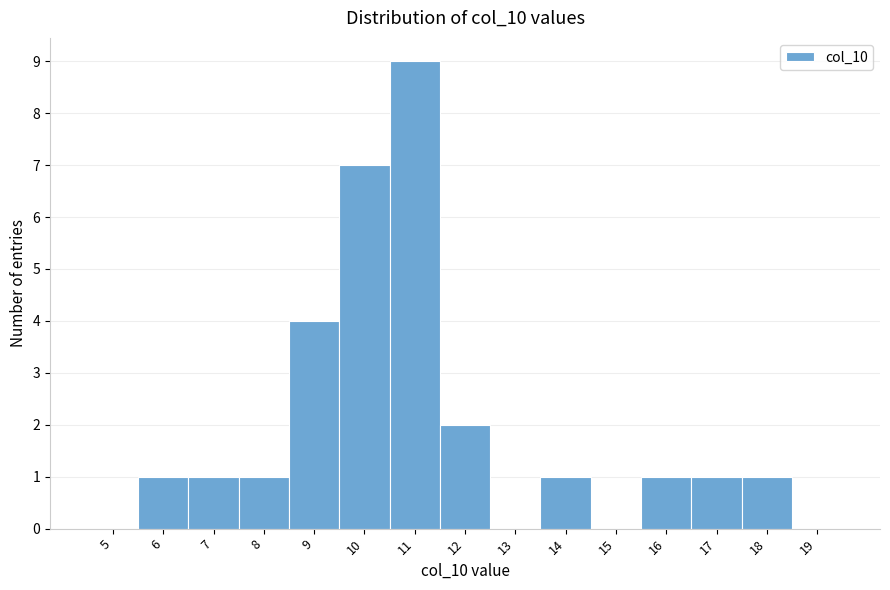

Reading right to left, transcribe all the data shown in this chart.

19=0	18=1	17=1	16=1	15=0	14=1	13=0	12=2	11=9	10=7	9=4	8=1	7=1	6=1	5=0